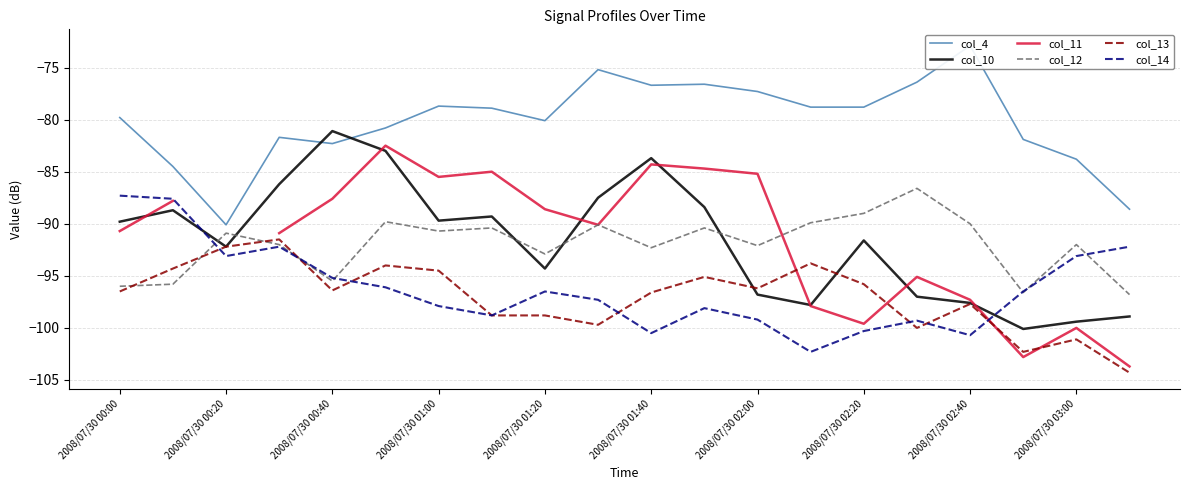

How many times do col_14 and col_10 cross each other?

2